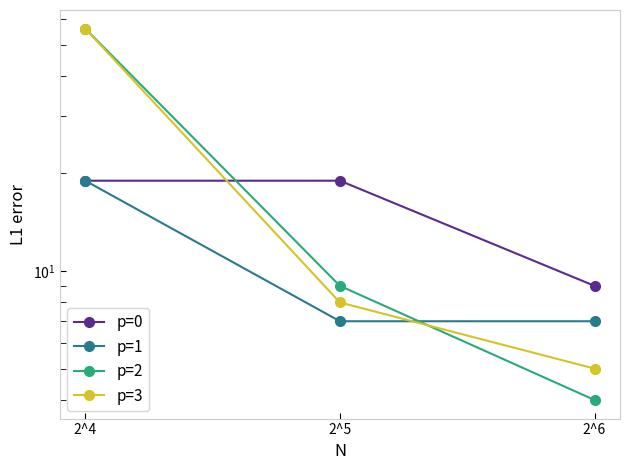

The value of p=2 at 2^5 is 14. True or false?

False